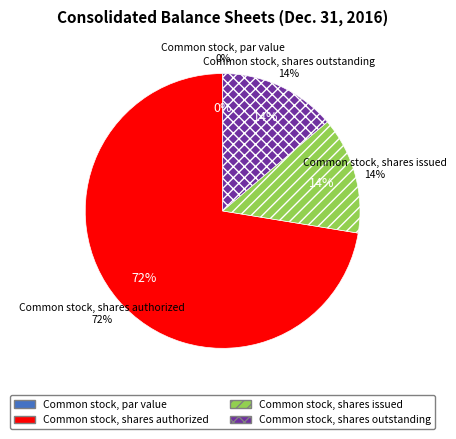

What percentage is the Common stock, shares outstanding slice, to the nearest percent?

14%